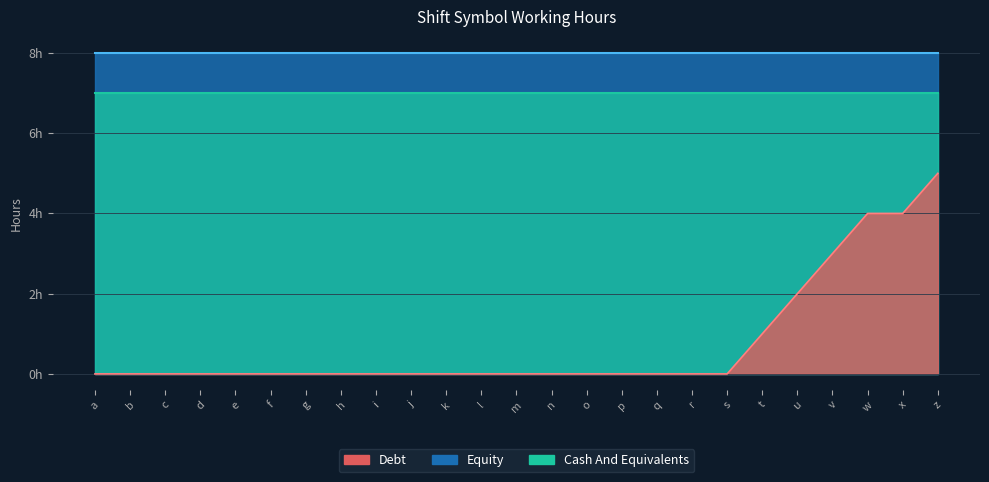

What are all the series names shown in the legend?

Debt, Equity, Cash And Equivalents